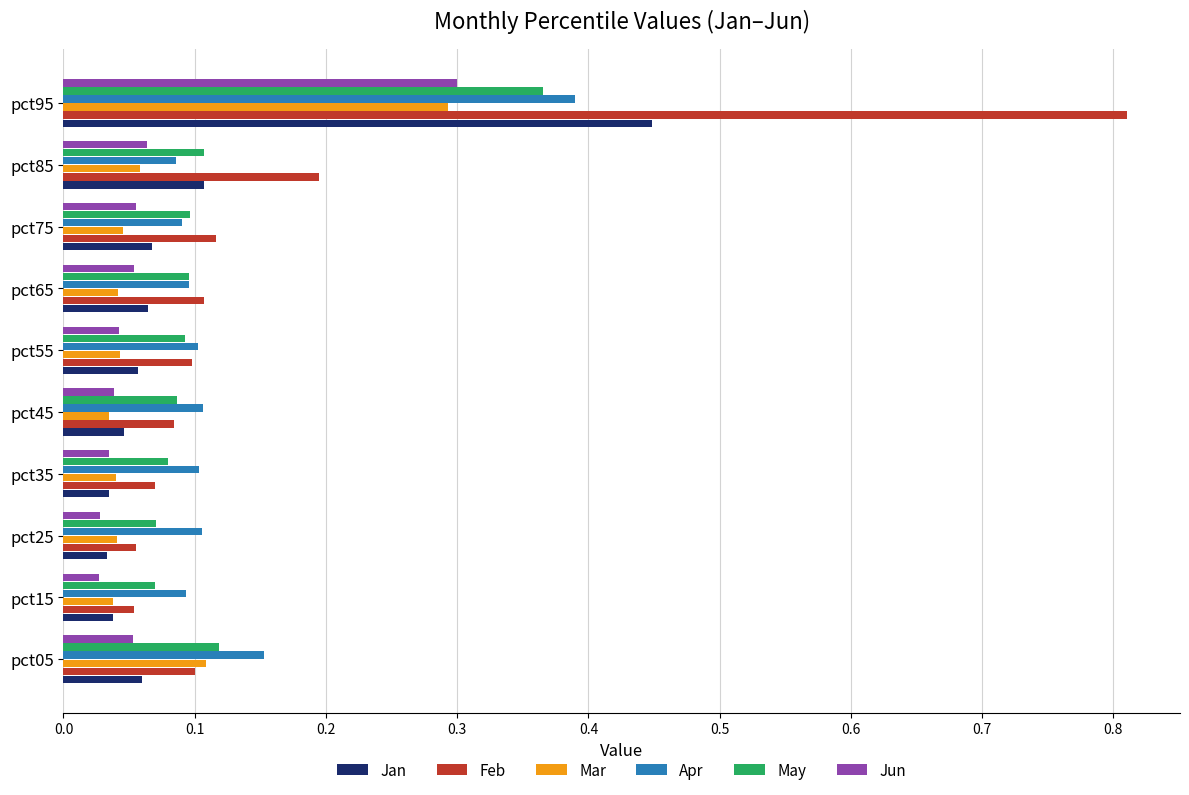

Which series changed the most between pct05 and pct95?

Feb